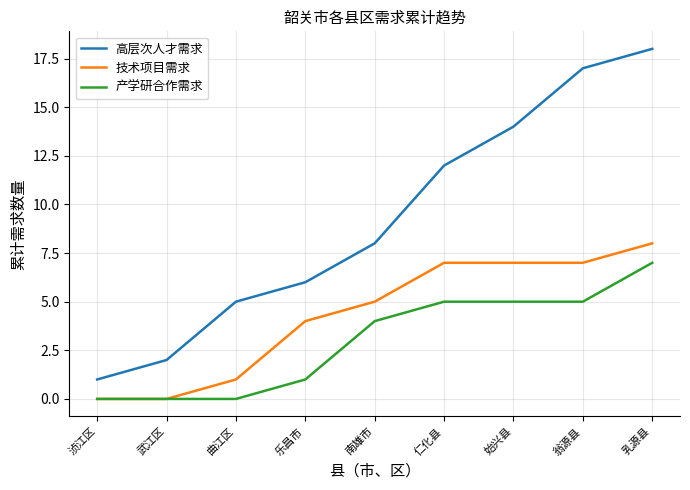

What is the approximate value of 产学研合作需求 at 乐昌市?

1